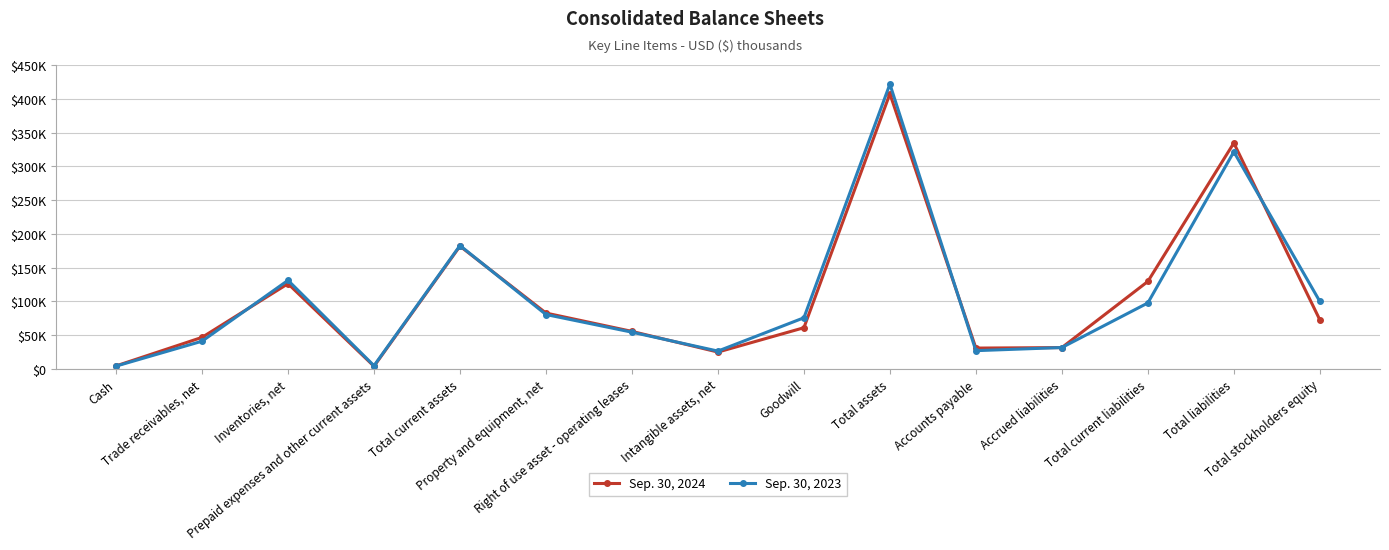

What position from the left is Accrued liabilities?

12